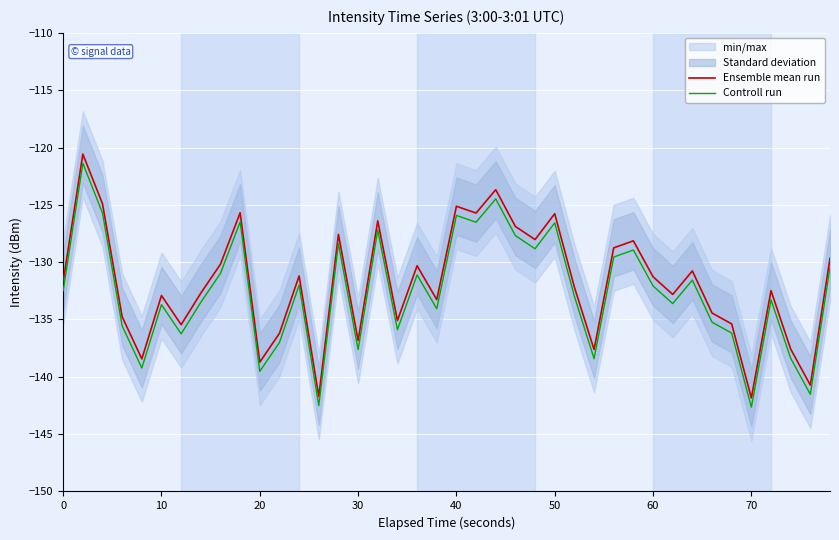

True or false: Ensemble mean run and Controll run intersect in this chart.

False